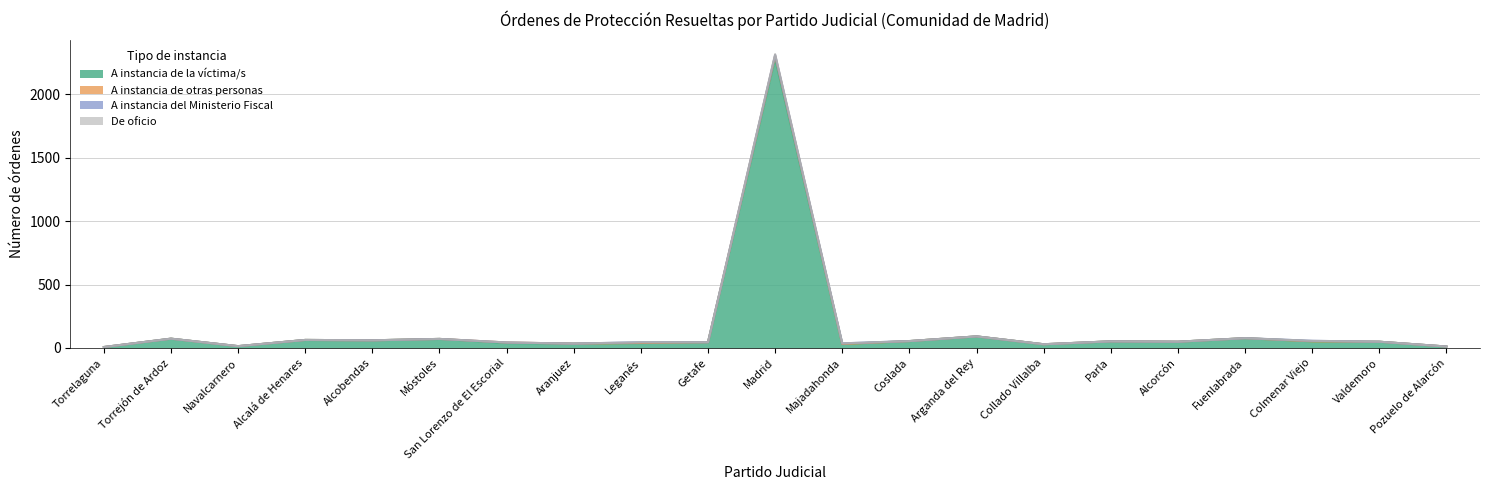

What is the sum of the A instancia de la víctima/s values at Torrelaguna and Alcorcón?

56